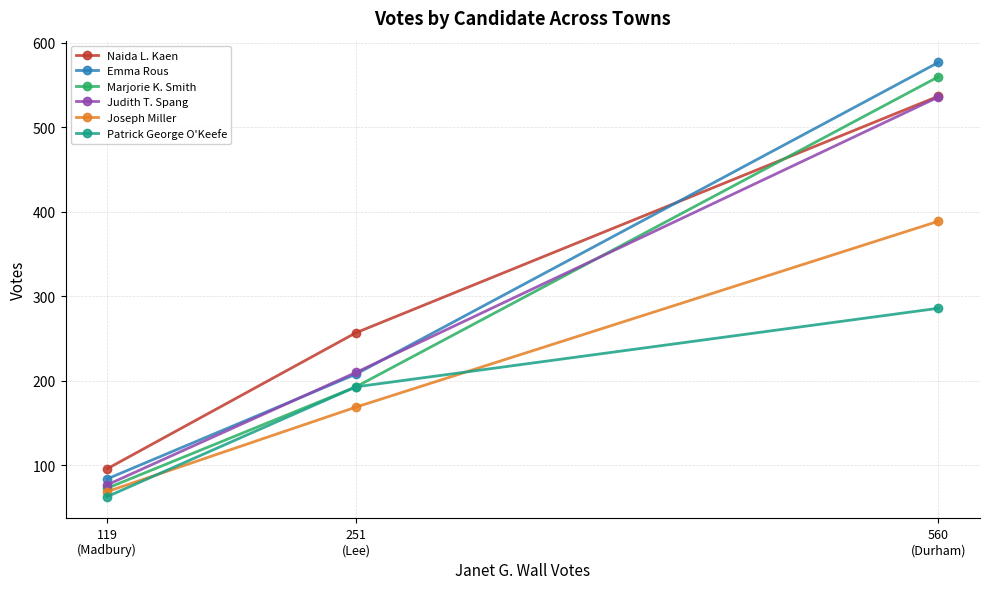

What is the label of the 1st point from the left?

119
(Madbury)